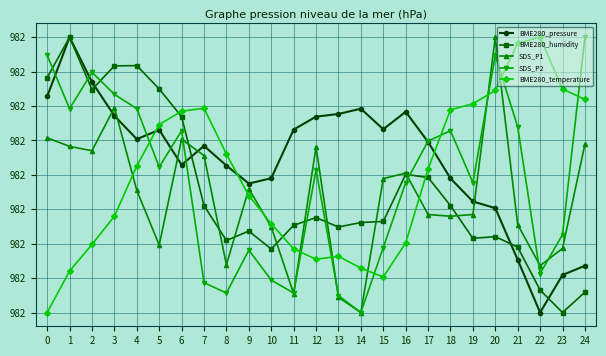

What are all the series names shown in the legend?

BME280_pressure, BME280_humidity, SDS_P1, SDS_P2, BME280_temperature